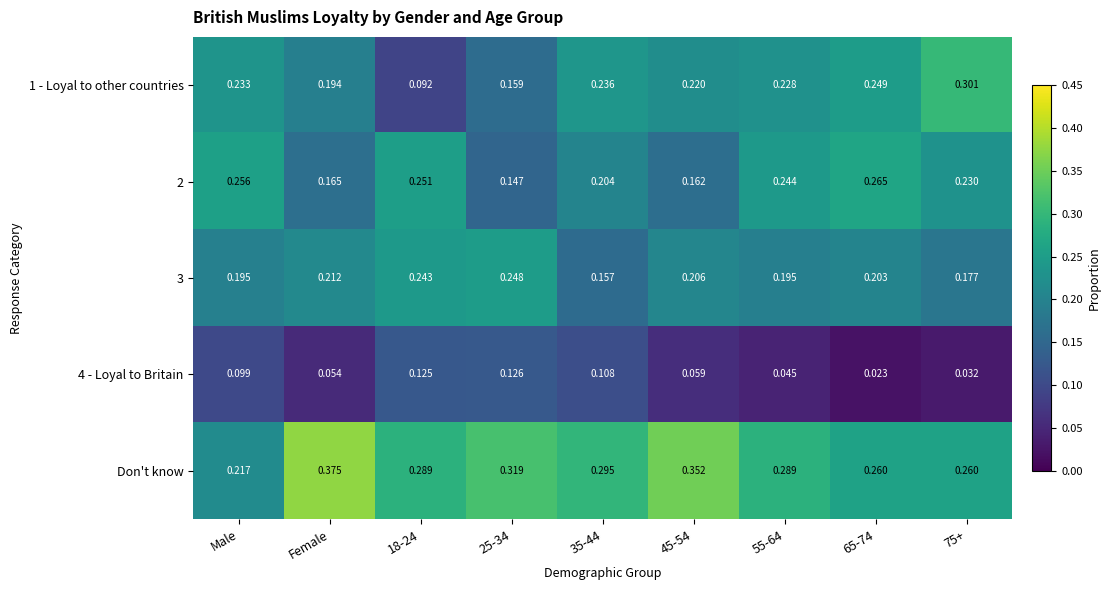

Which label corresponds to the smallest value in the chart?

65-74